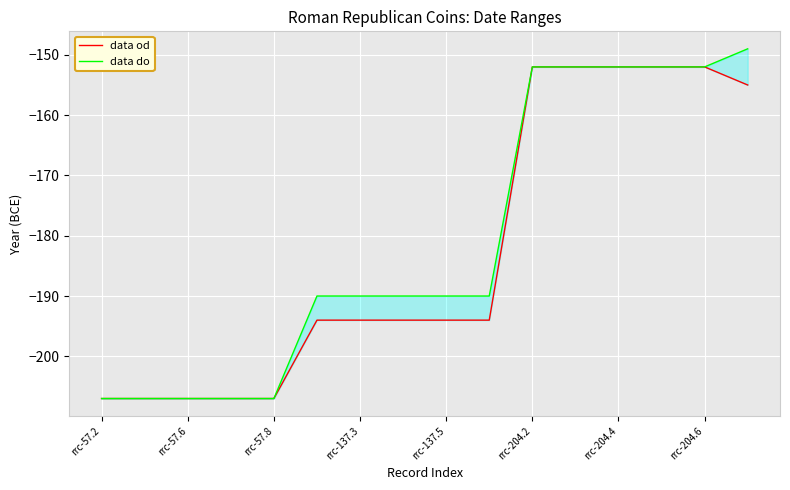

Rank the series by their maximum value, from lowest to highest.

data od, data do